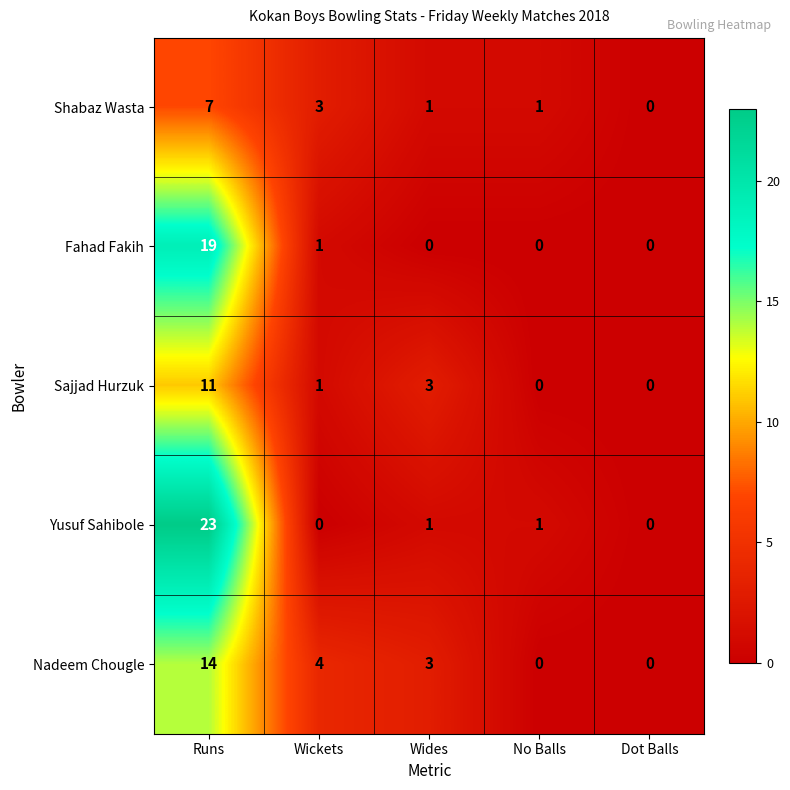

Reading right to left, list all the values displayed in this chart.

Shabaz Wasta: 0	1	1	3	7
Fahad Fakih: 0	0	0	1	19
Sajjad Hurzuk: 0	0	3	1	11
Yusuf Sahibole: 0	1	1	0	23
Nadeem Chougle: 0	0	3	4	14